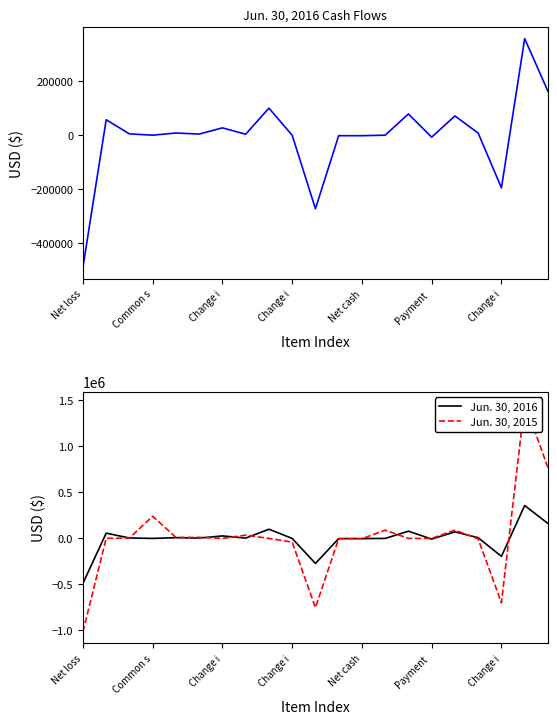

Is it true that Jun. 30, 2015 equals 57523 at 7?

False